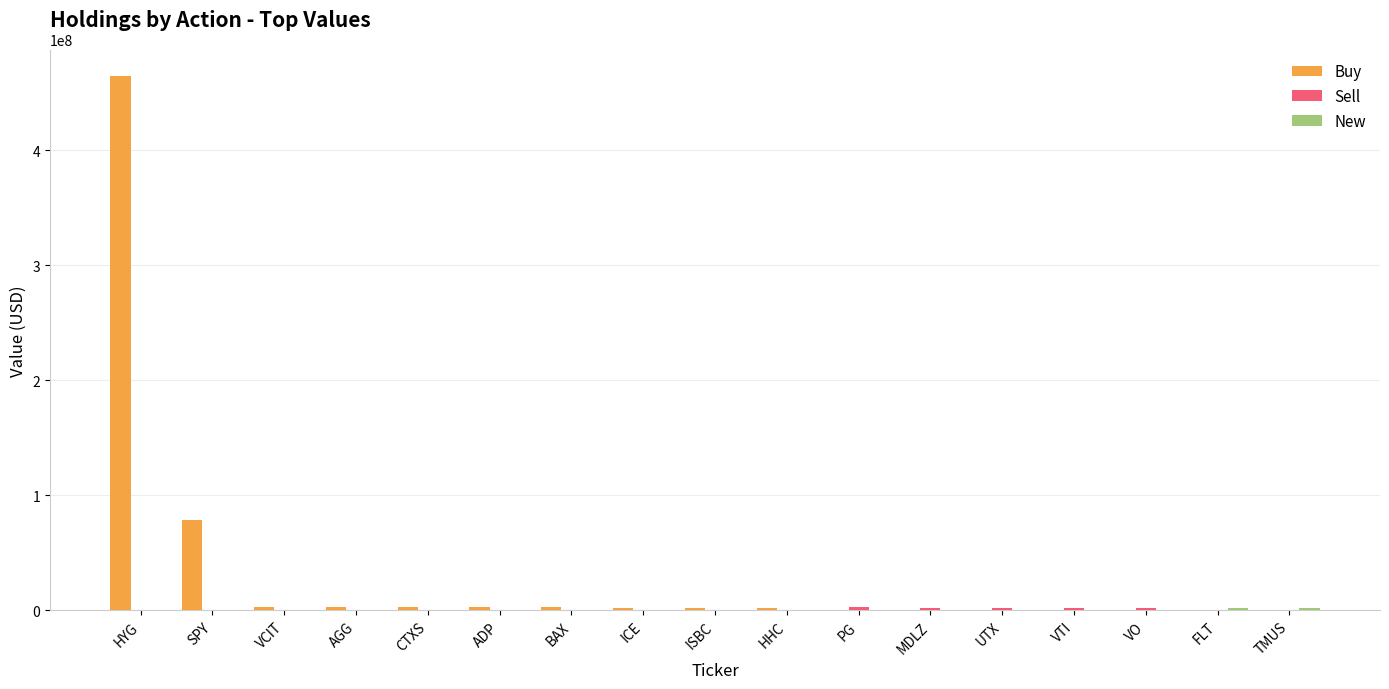

Which label corresponds to the largest value in the chart?

HYG